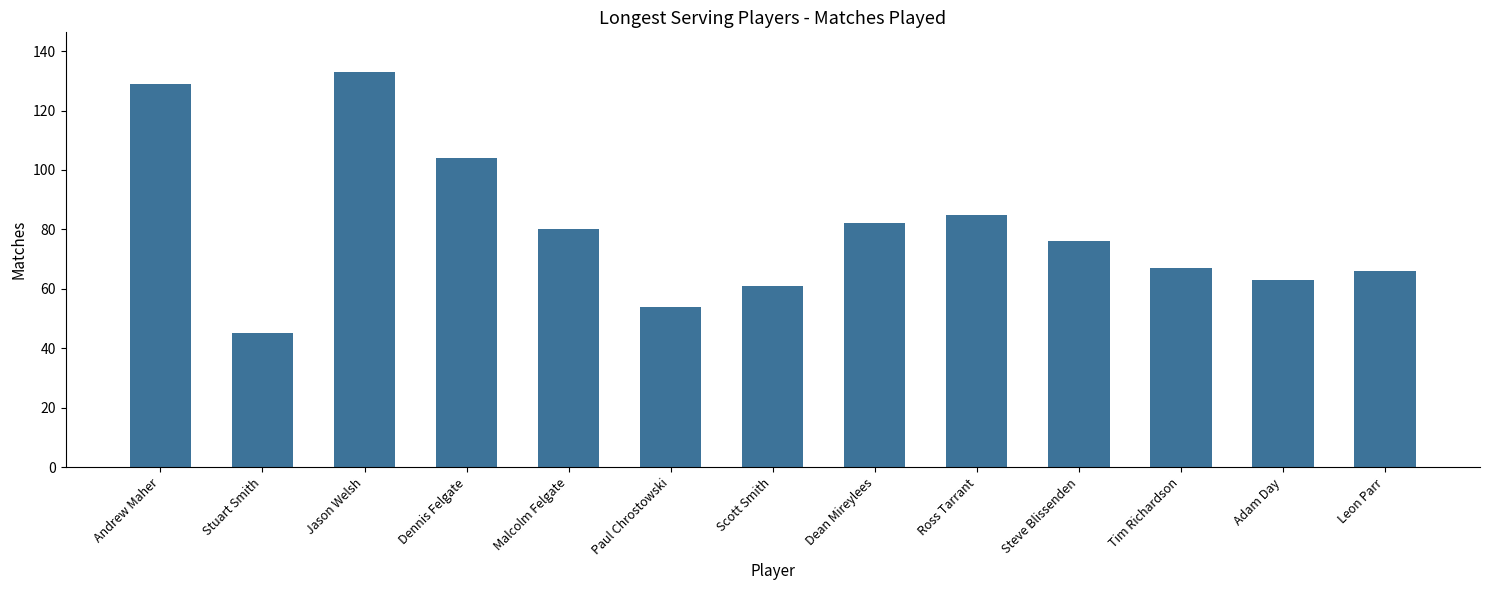

At which label is the value closest to 89?

Ross Tarrant